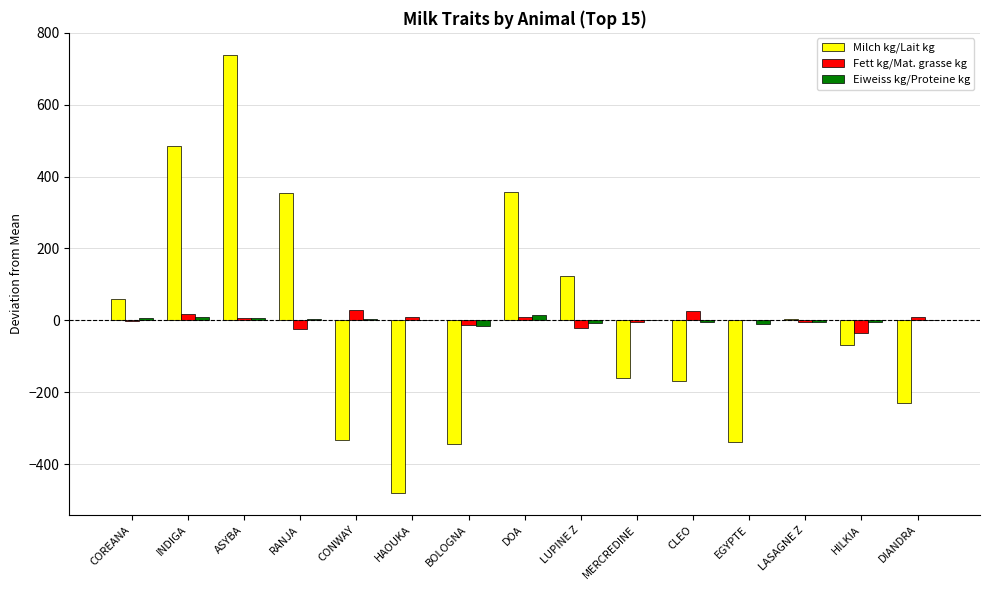

Between EGYPTE and LASAGNE Z, which series saw the biggest shift?

Milch kg/Lait kg